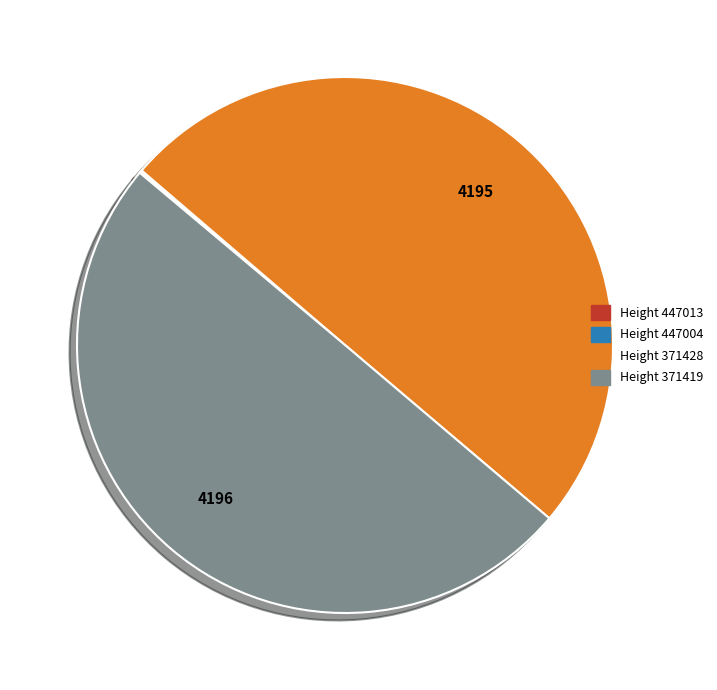

Does any single category account for the majority?

No